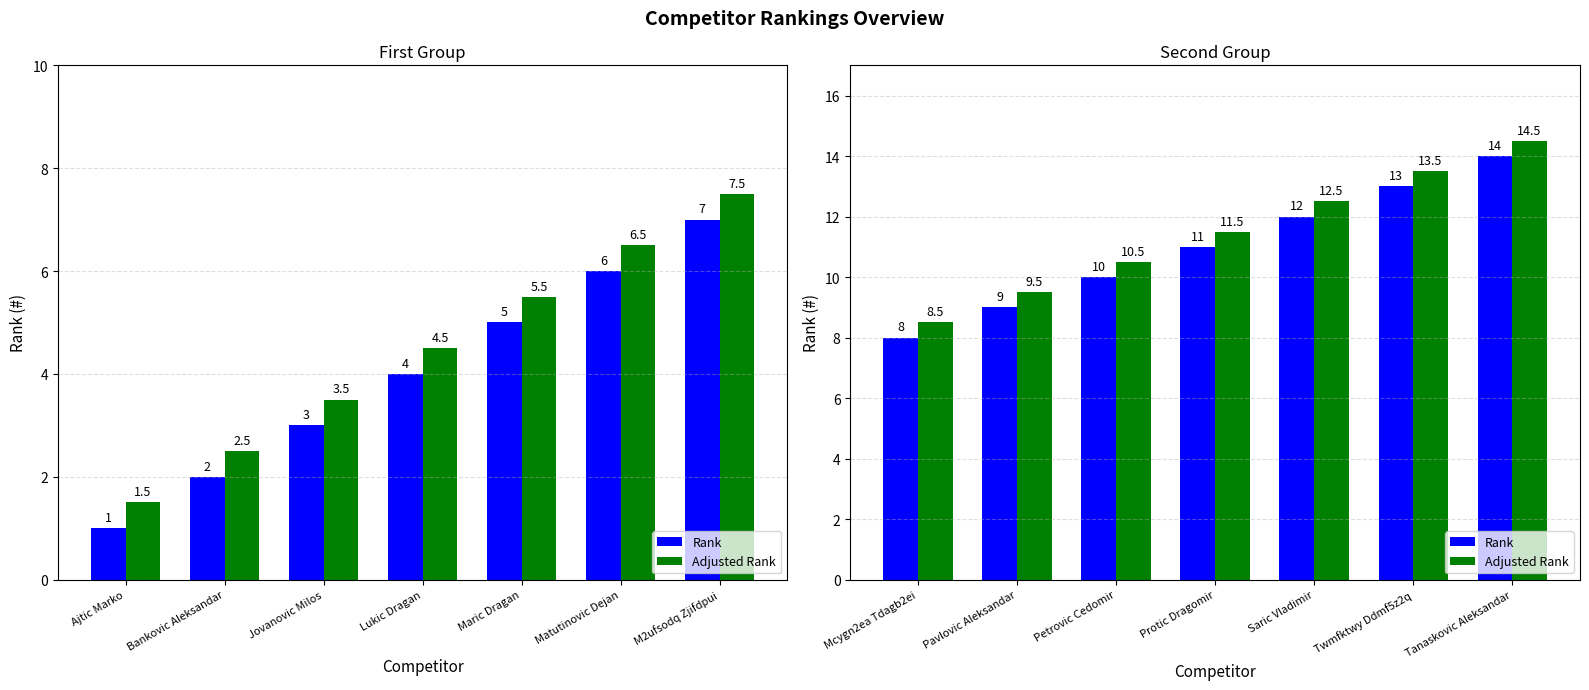

Which series has the largest range (max minus min)?

Rank